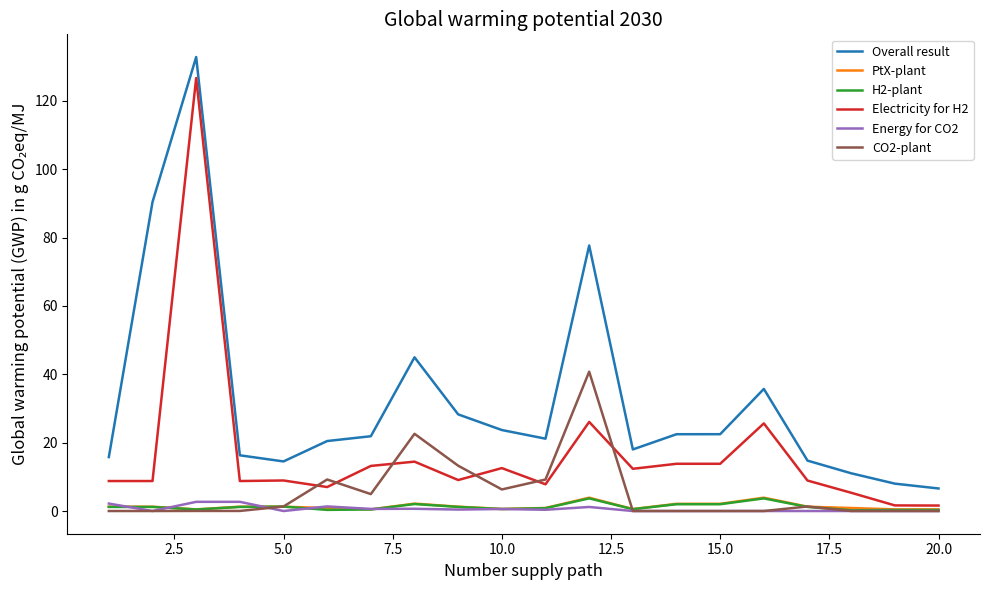

What is the greatest value displayed?

132.8